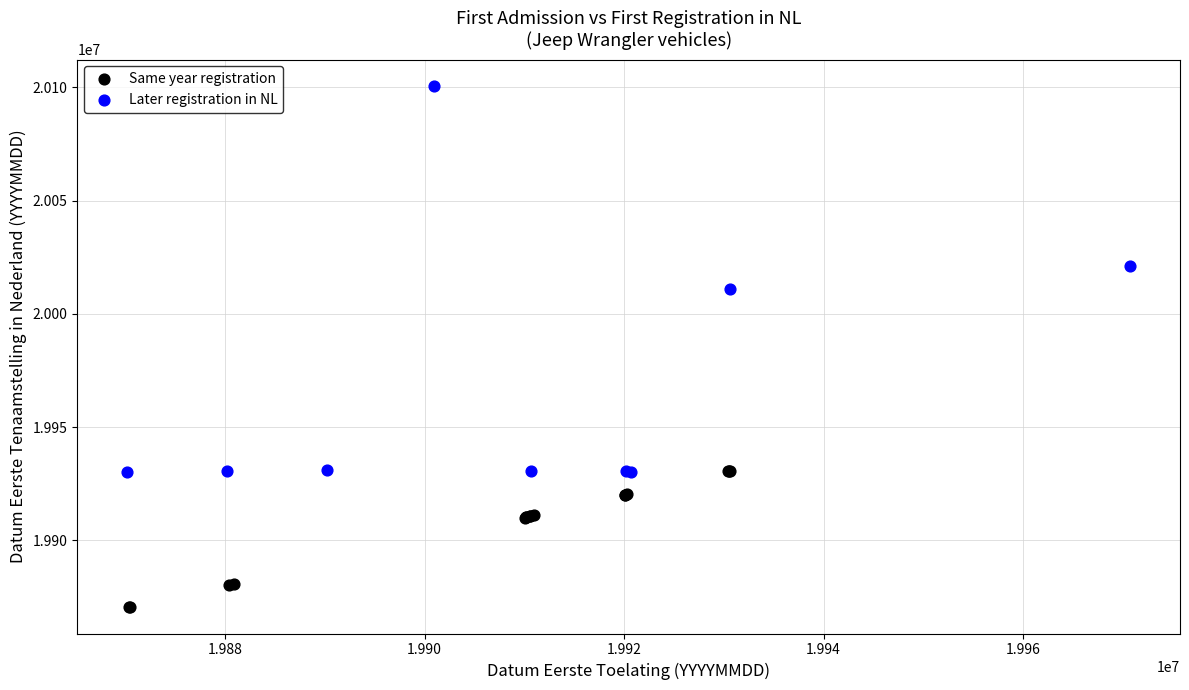

Which series contains the highest Y value?

Later registration in NL